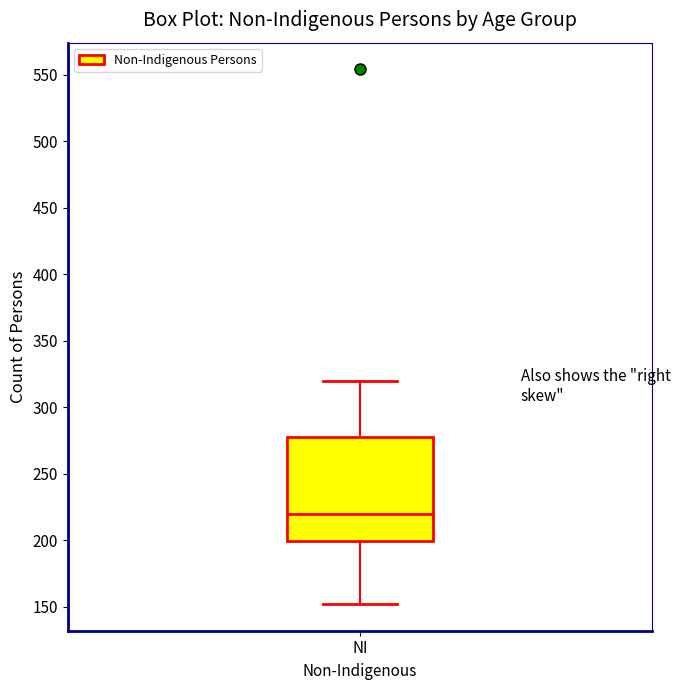

Read this box plot against the y-axis: the position of the median line, the range covered by the box, and the ends of both whiskers. The values are not printed on the chart, so give them approximately, as read against the axis.

median 220, box 200 to 280, whiskers 150 to 320